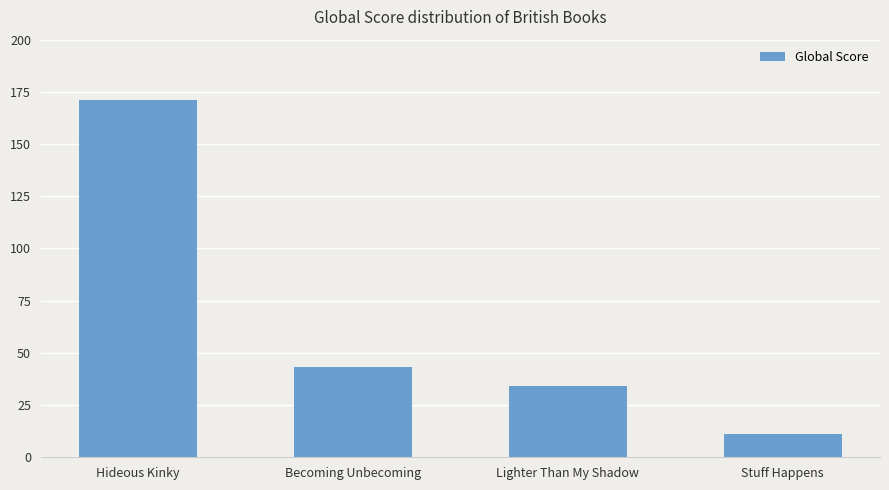

What is the value of the 1st bar from the left?

171